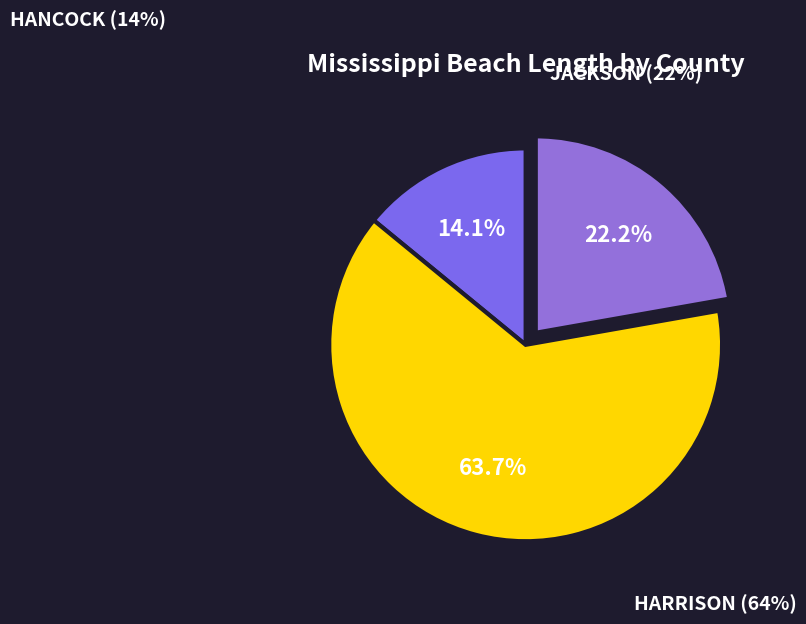

Which slice represents more than half of the pie?

HARRISON